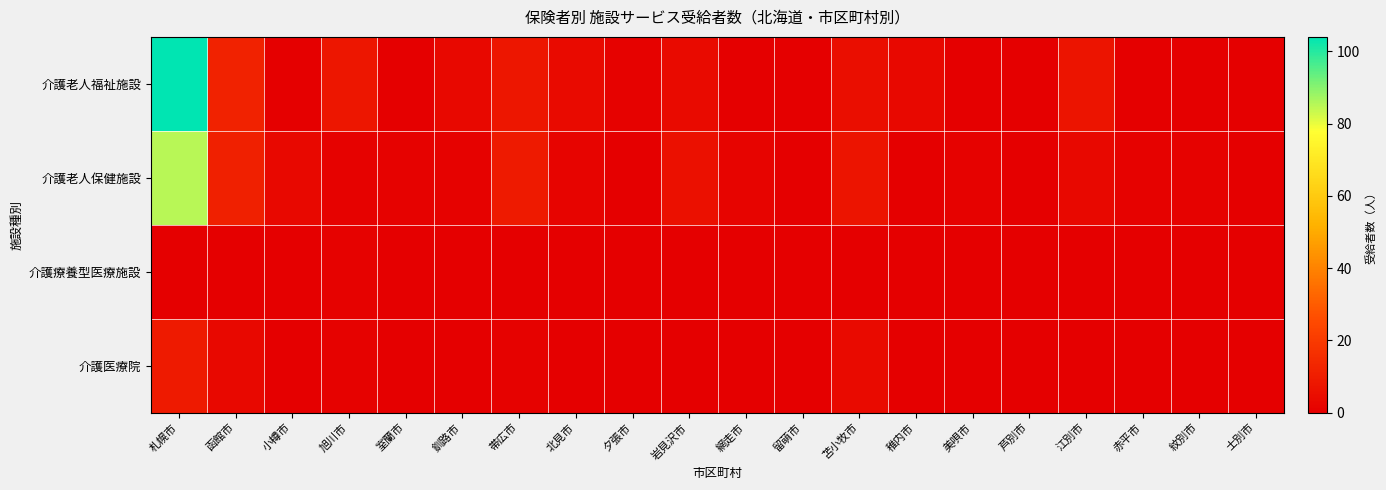

Reading left to right, list all the values displayed in this chart.

介護老人福祉施設: 札幌市=104	函館市=12	小樽市=0	旭川市=8	室蘭市=0	釧路市=3	帯広市=8	北見市=4	夕張市=1	岩見沢市=4	網走市=0	留萌市=0	苫小牧市=5	稚内市=3	美唄市=0	芦別市=0	江別市=7	赤平市=0	紋別市=0	士別市=0
介護老人保健施設: 札幌市=85	函館市=11	小樽市=3	旭川市=1	室蘭市=1	釧路市=1	帯広市=9	北見市=2	夕張市=0	岩見沢市=6	網走市=2	留萌市=0	苫小牧市=7	稚内市=0	美唄市=1	芦別市=0	江別市=3	赤平市=1	紋別市=1	士別市=0
介護療養型医療施設: 札幌市=0	函館市=0	小樽市=0	旭川市=1	室蘭市=0	釧路市=0	帯広市=0	北見市=0	夕張市=0	岩見沢市=0	網走市=0	留萌市=0	苫小牧市=0	稚内市=0	美唄市=0	芦別市=0	江別市=0	赤平市=0	紋別市=0	士別市=0
介護医療院: 札幌市=9	函館市=3	小樽市=0	旭川市=1	室蘭市=0	釧路市=0	帯広市=1	北見市=0	夕張市=0	岩見沢市=0	網走市=0	留萌市=0	苫小牧市=4	稚内市=0	美唄市=0	芦別市=0	江別市=0	赤平市=0	紋別市=0	士別市=0